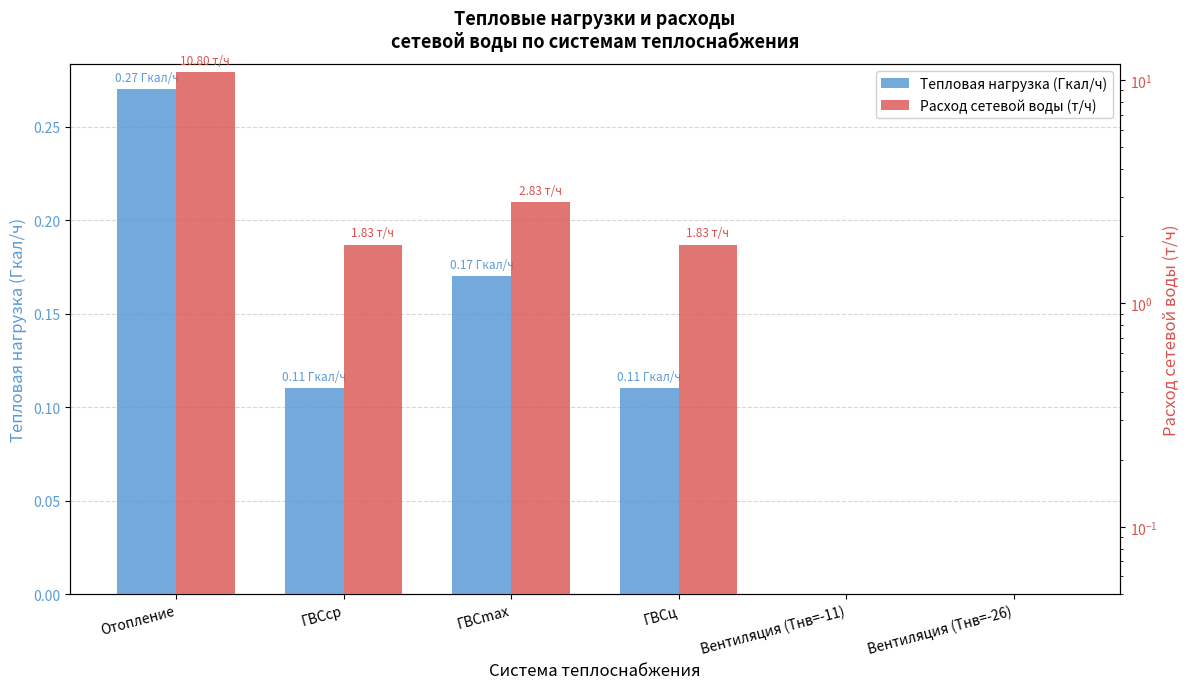

The value of Расход сетевой воды (т/ч) at Вентиляция (Тнв=-11) is 0.0. True or false?

True